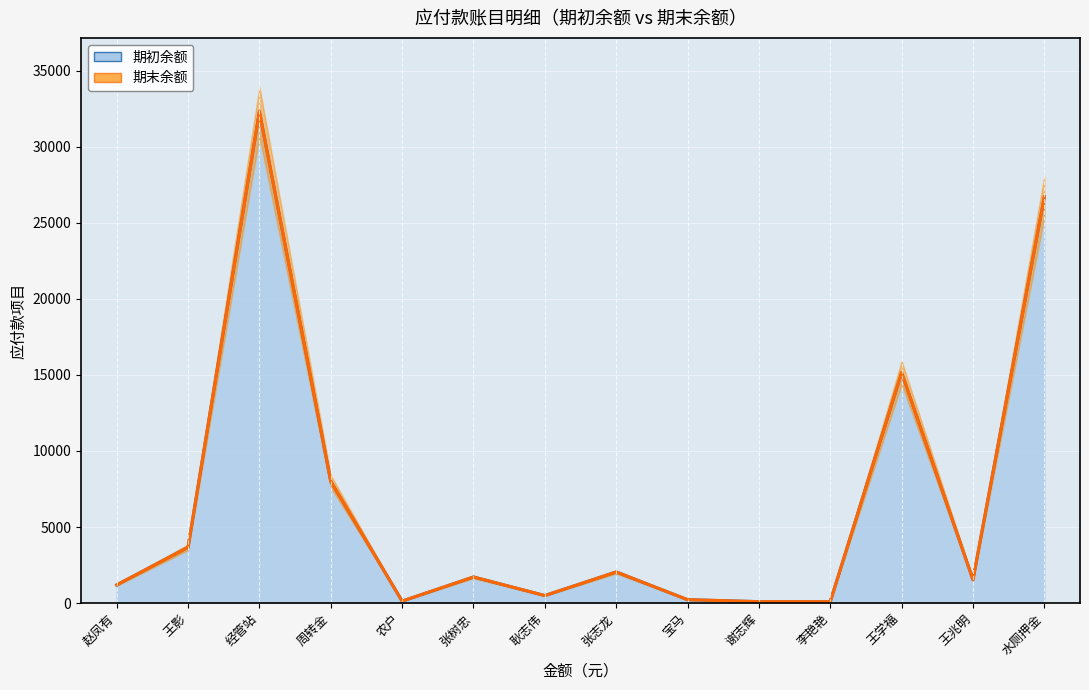

What are all the series names shown in the legend?

期初余额, 期末余额